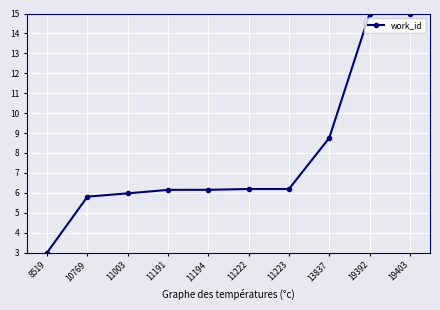

True or false: the data shows 6.1 at 11194.

True